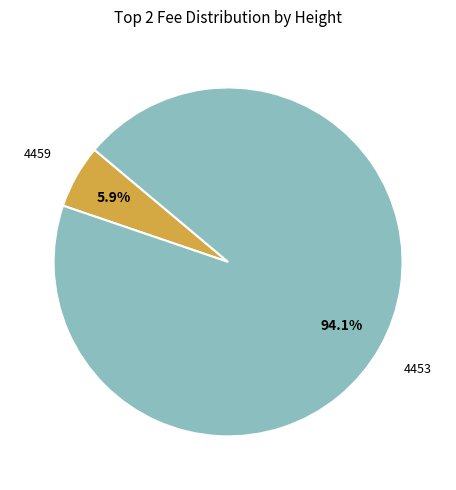

Is there a majority slice in this chart?

Yes